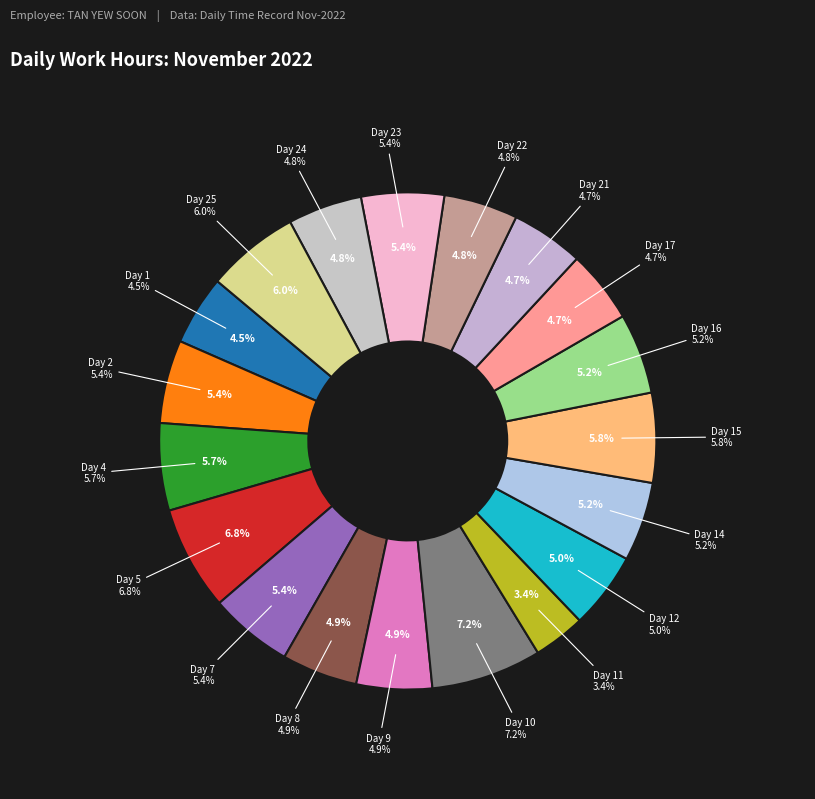

Which category has the biggest portion of the pie?

Day 10